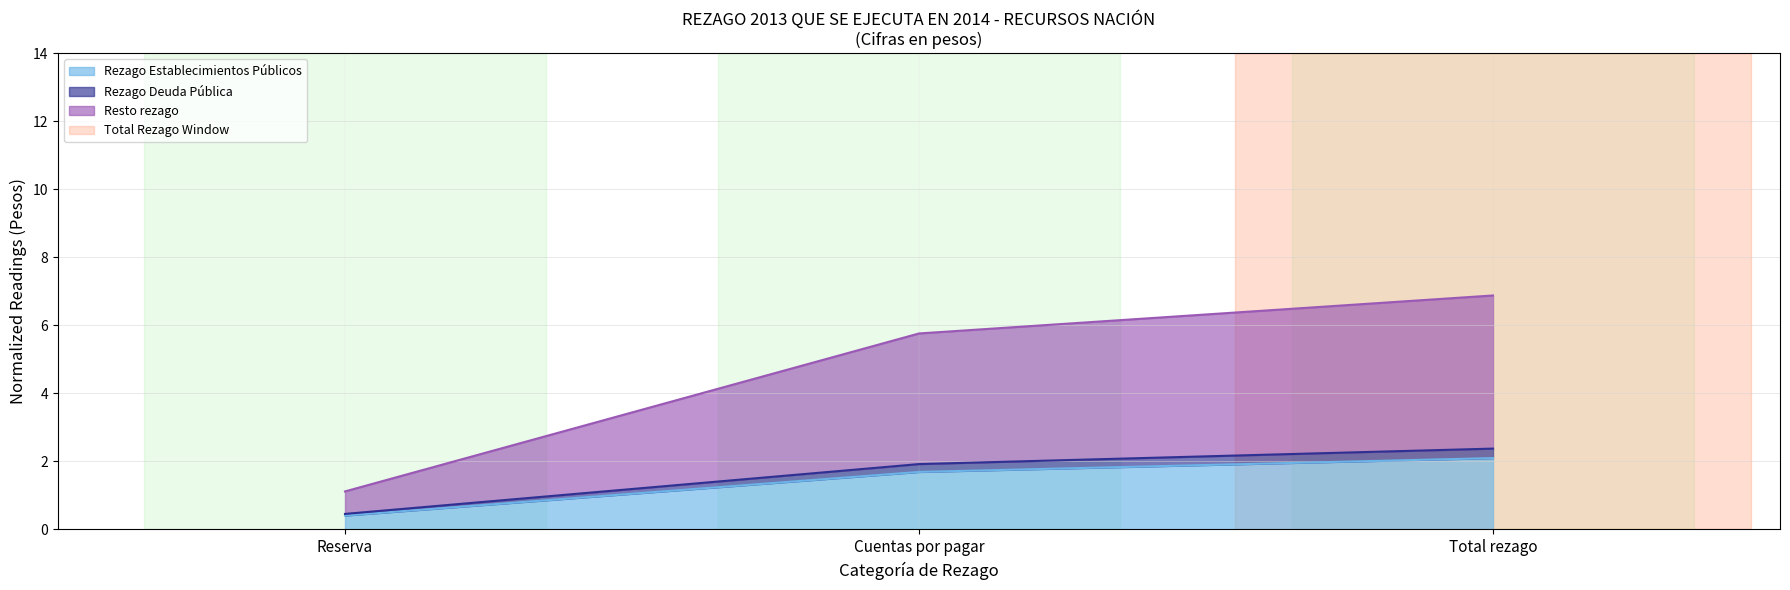

At which category is the sum across all series the highest?

Total rezago